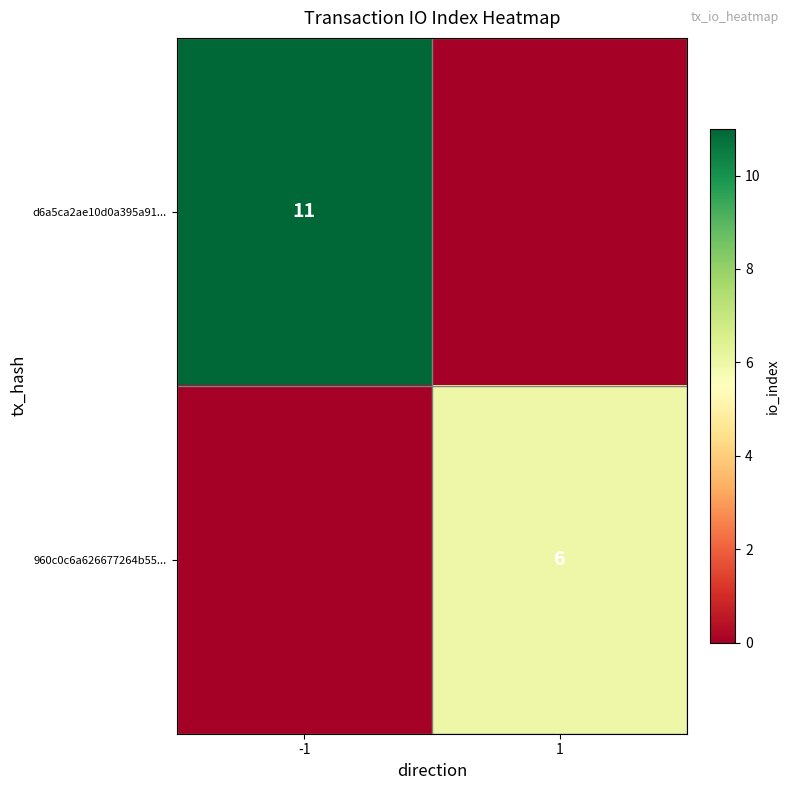

The value of d6a5ca2ae10d0a395a91... at -1 is 11. True or false?

True